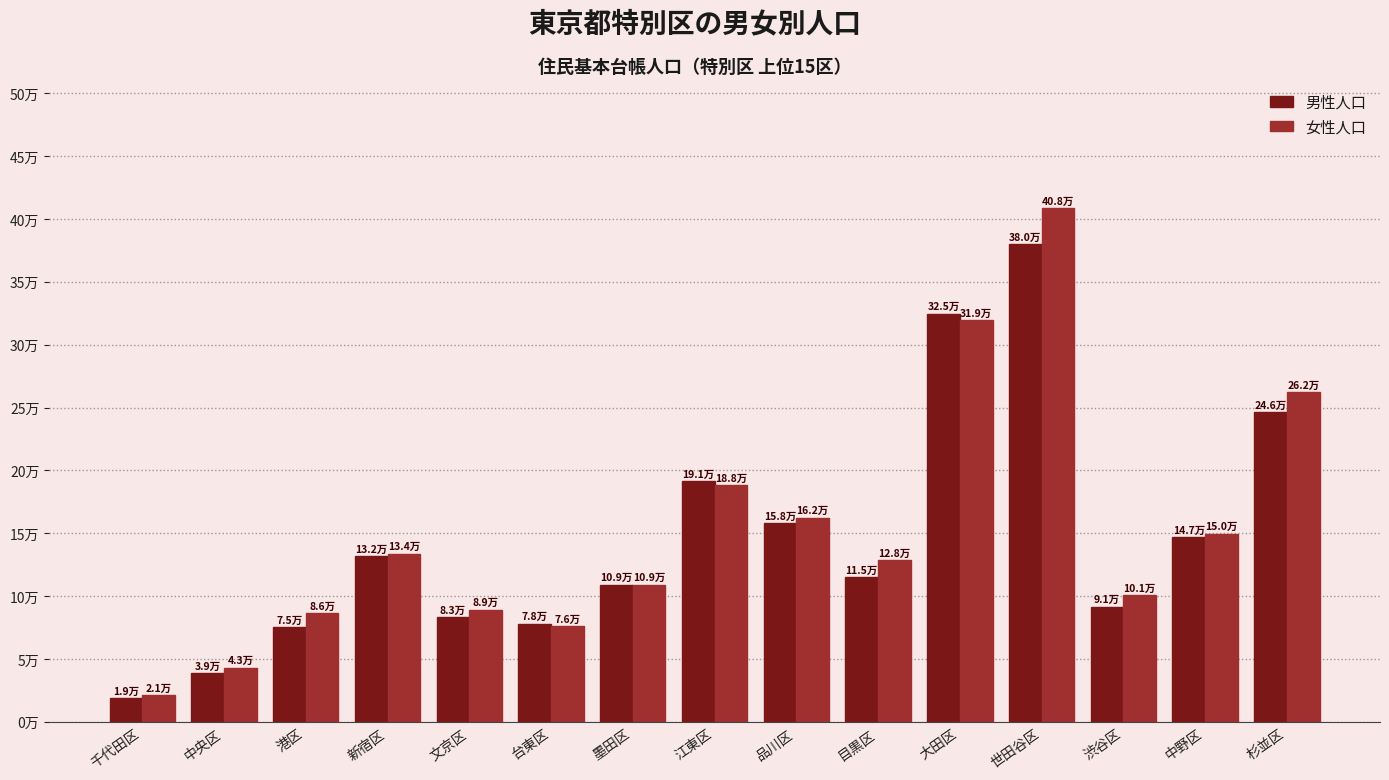

Rank the series by their average value, from highest to lowest.

女性人口, 男性人口